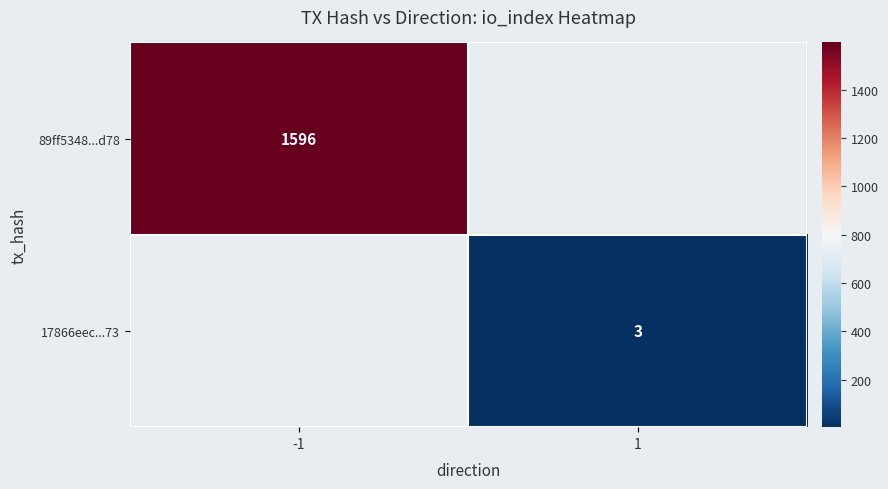

Between 1 and -1, which is larger?

-1